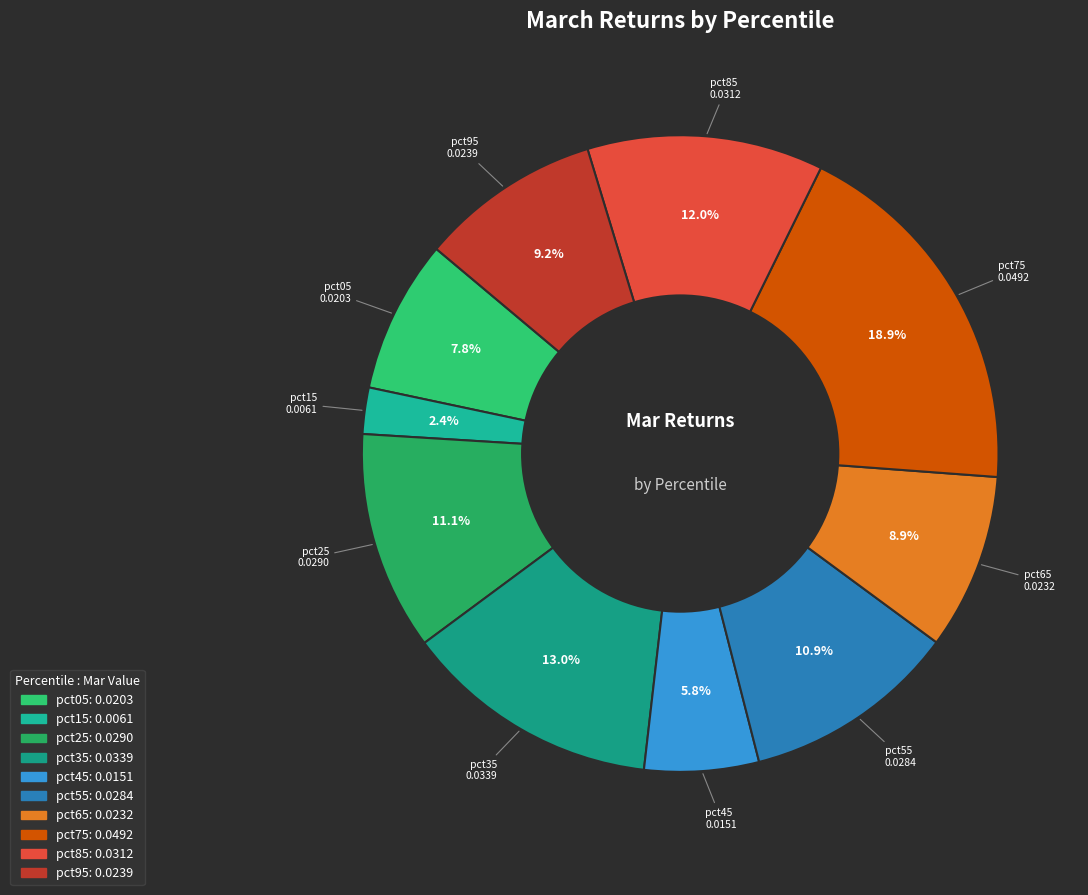

True or false: pct95 accounts for 9% of the total.

True